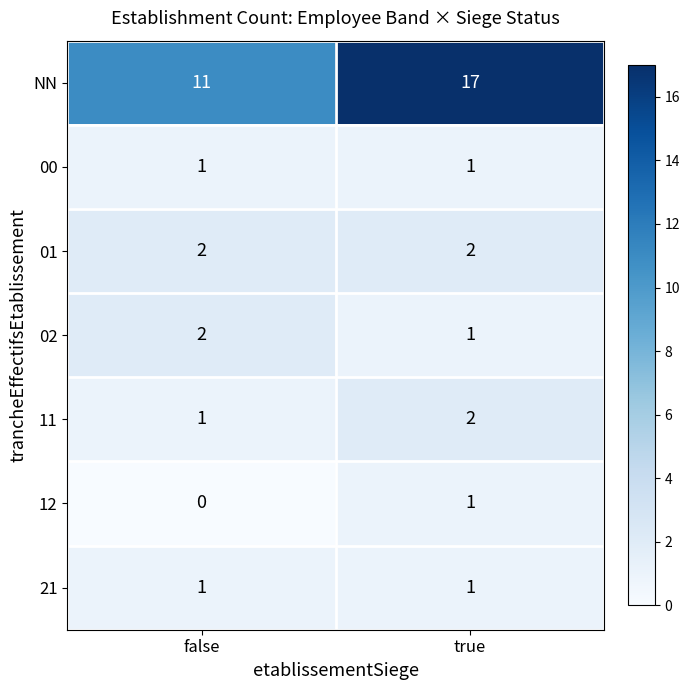

What is the average value of the NN series?

14